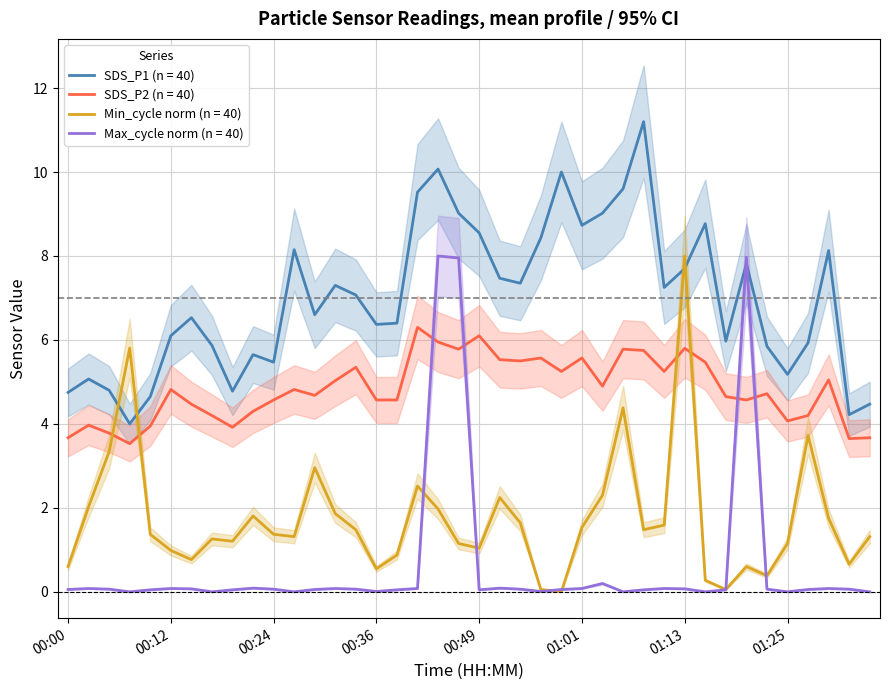

What is the difference between the maximum and minimum values in the SDS_P2 series?

2.8